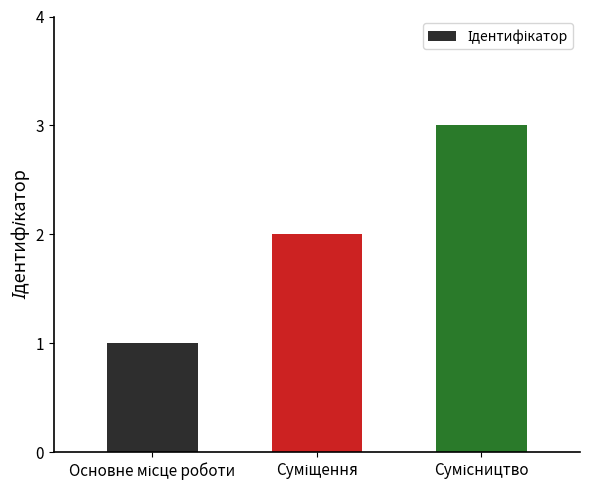

How many values are below 2?

1